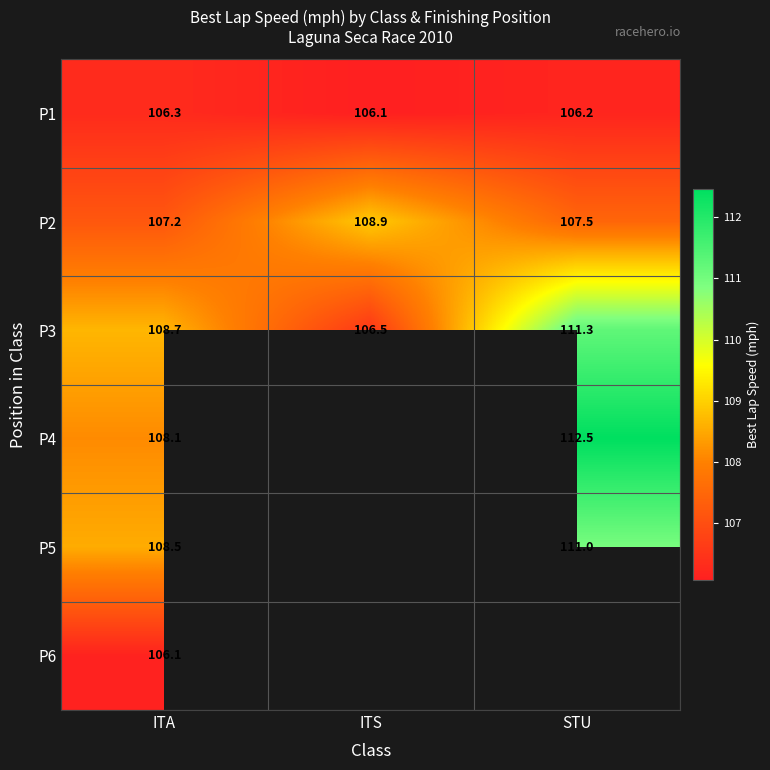

Where is P2 nearest to the value 108?

STU